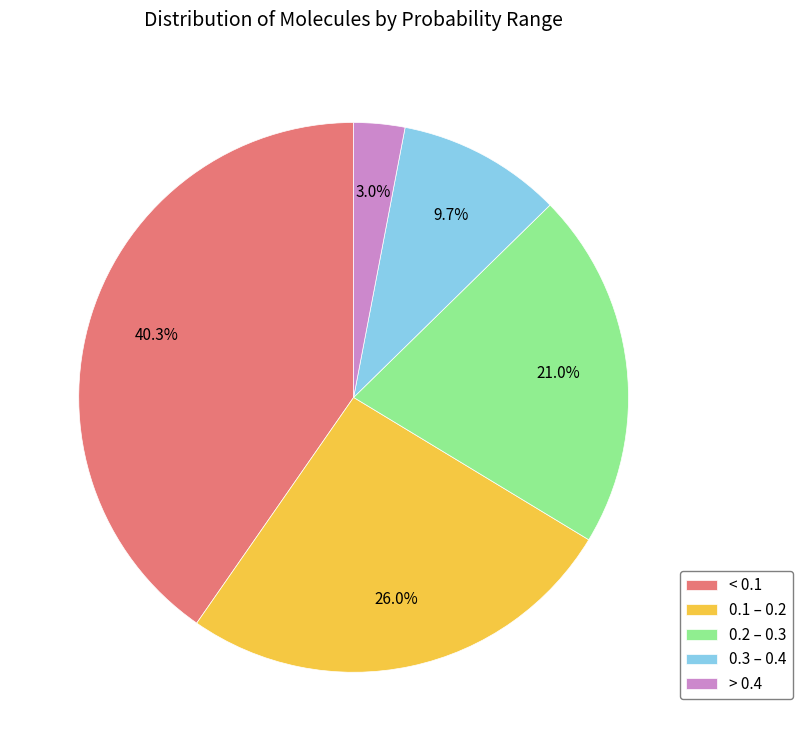

To the nearest percent, what is the average slice percentage?

20%